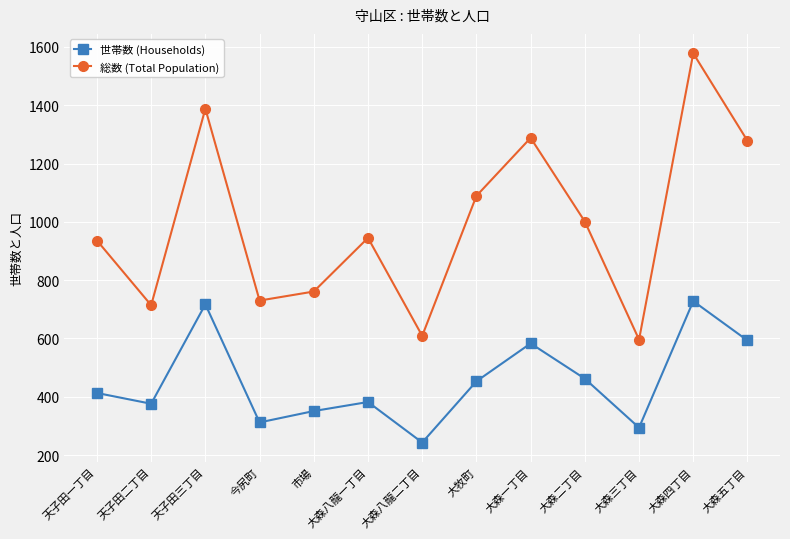

At which category does 総数 (Total Population) reach its first local valley?

天子田二丁目